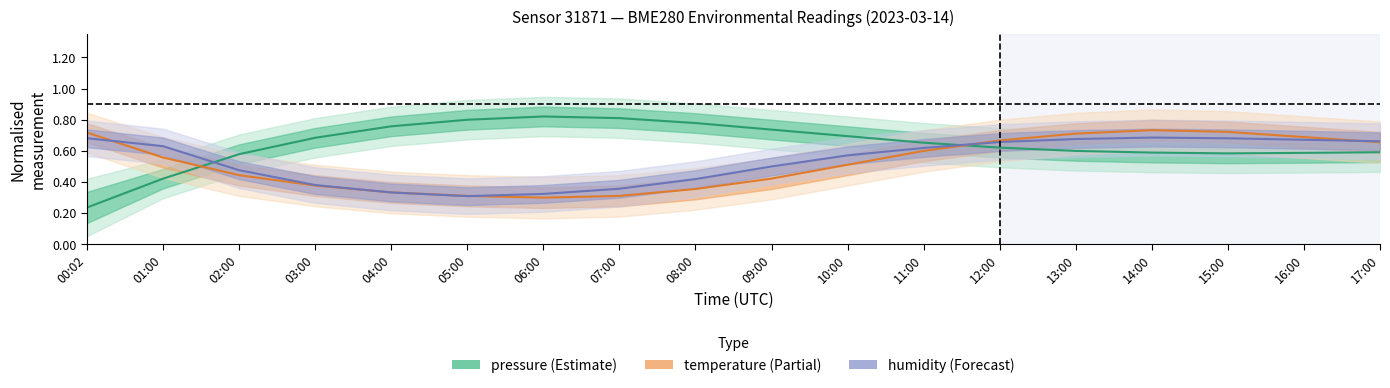

Reading left to right, transcribe all the data shown in this chart.

pressure: 0.2	0.4	0.6	0.7	0.8	0.8	0.8	0.8	0.8	0.7	0.7	0.7	0.6	0.6	0.6	0.6	0.6	0.6
temperature: 0.7	0.6	0.4	0.4	0.3	0.3	0.3	0.3	0.4	0.4	0.5	0.6	0.7	0.7	0.7	0.7	0.7	0.7
humidity: 0.7	0.6	0.5	0.4	0.3	0.3	0.3	0.4	0.4	0.5	0.6	0.6	0.7	0.7	0.7	0.7	0.7	0.7